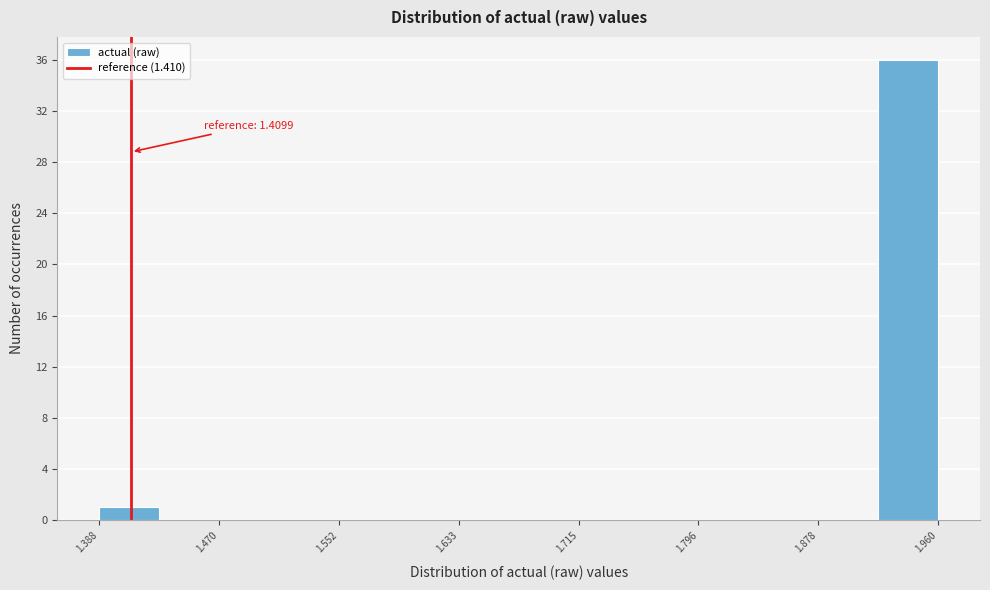

Which range on the x-axis has the tallest bar?

1.92 to 1.96